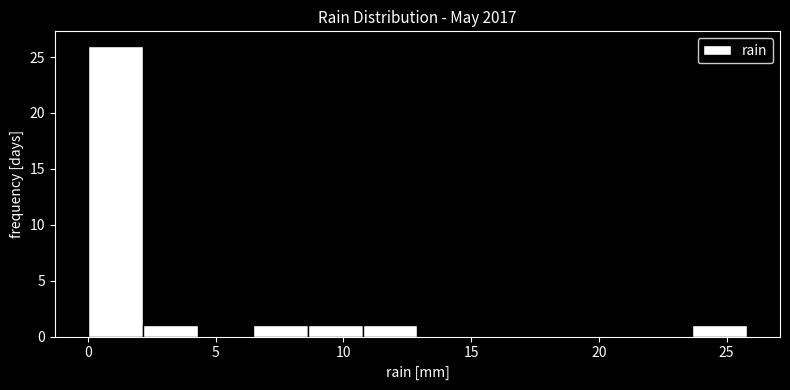

Which range on the x-axis has the tallest bar?

0.00 to 2.15